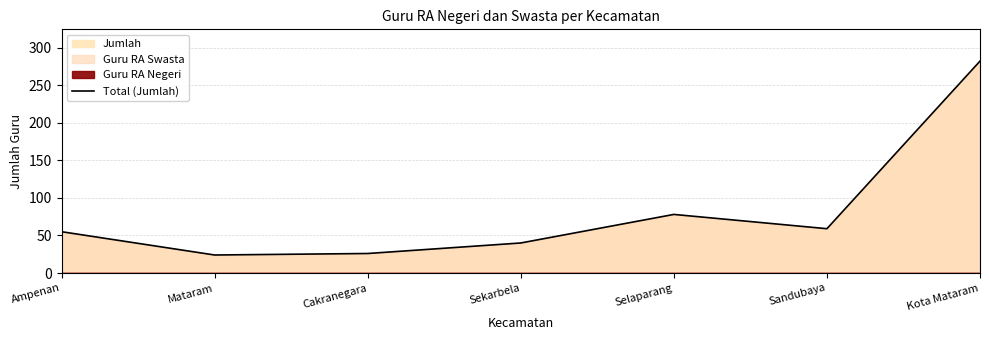

List the labels in order of value, smallest first.

Mataram, Cakranegara, Sekarbela, Ampenan, Sandubaya, Selaparang, Kota Mataram